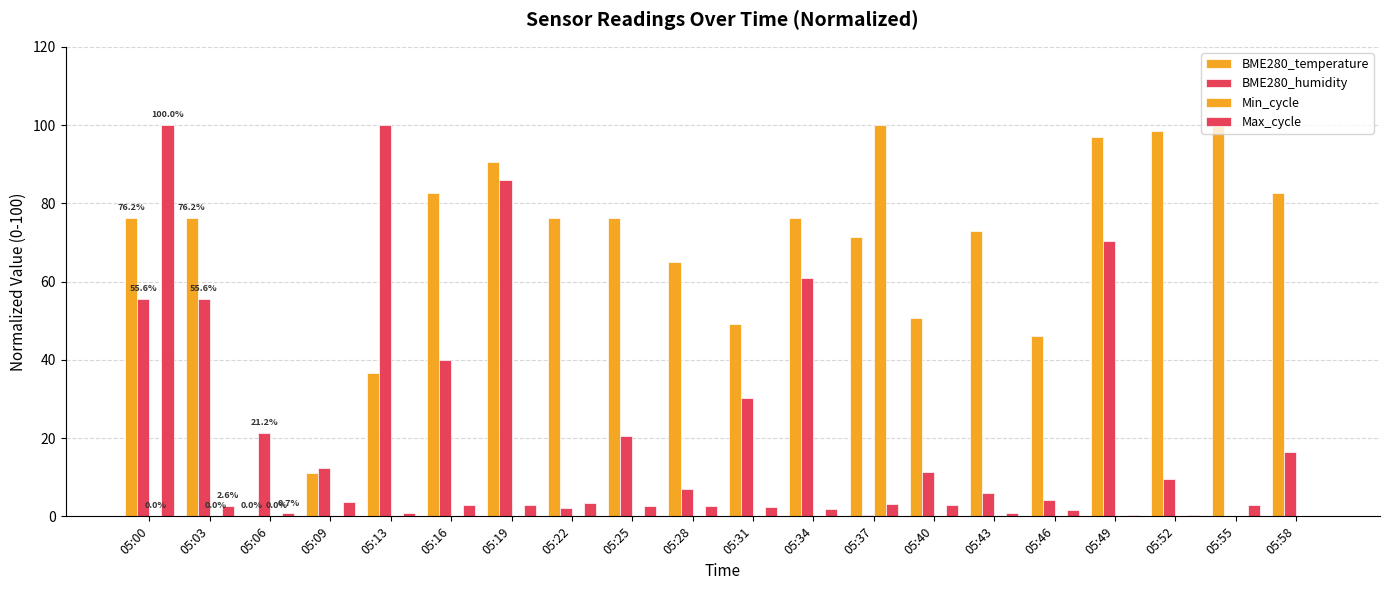

How many distinct data groups are displayed?

4